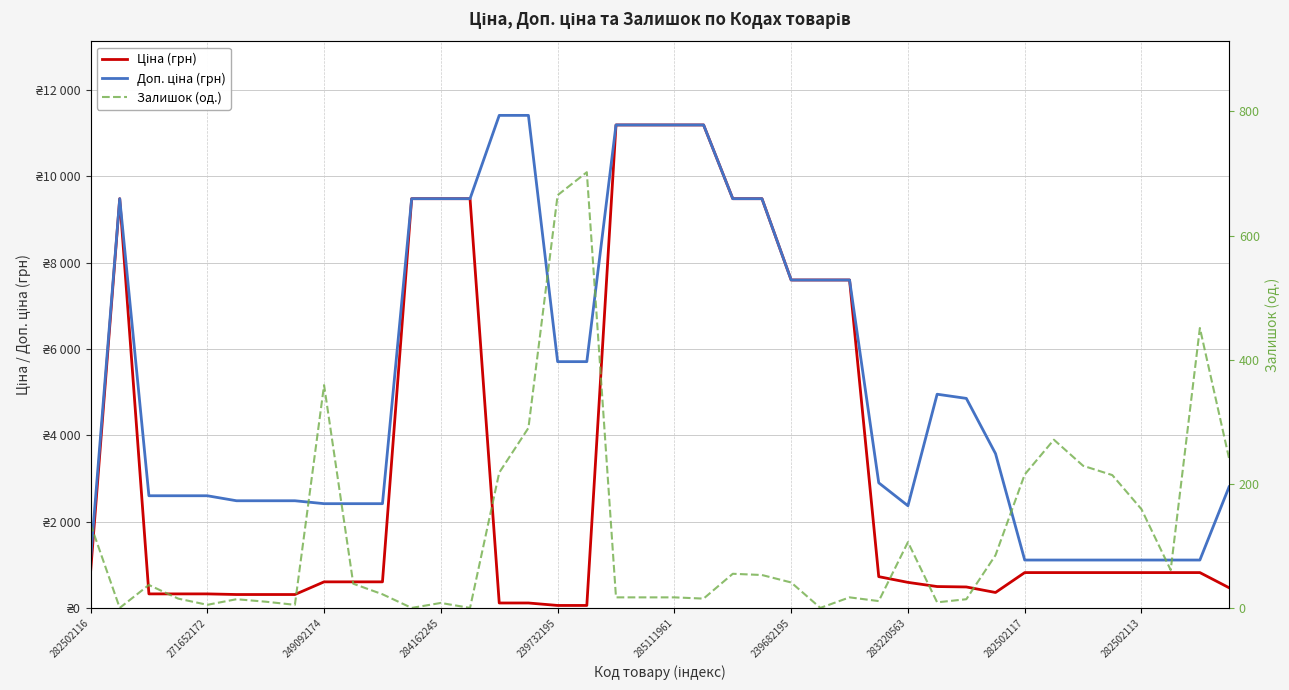

The value of Залишок (од.) at 15 is 290.0. True or false?

True